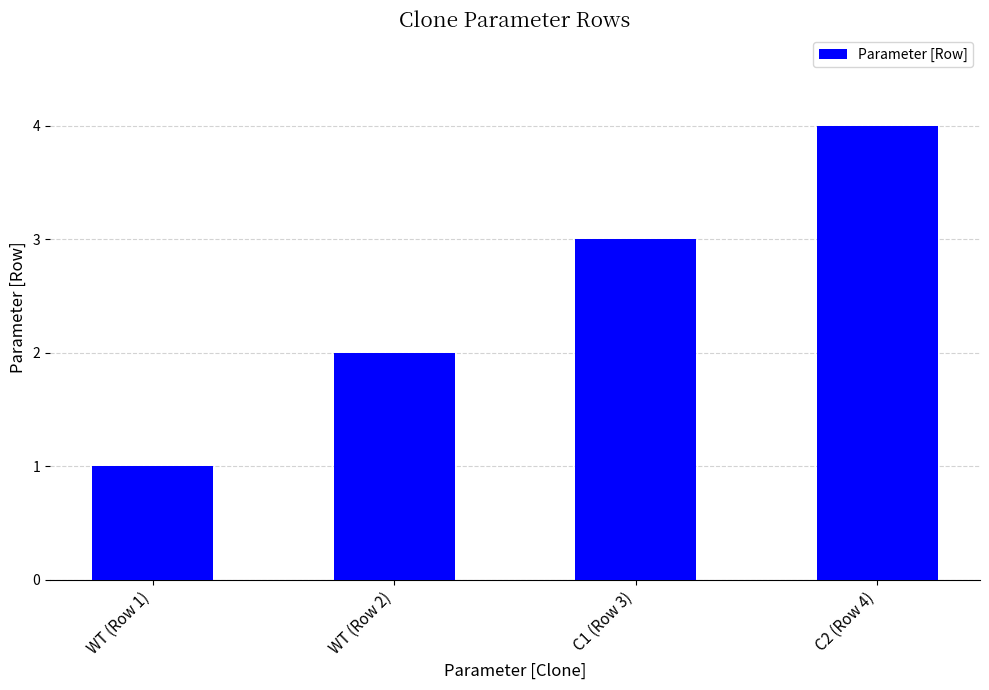

Approximately how many times larger is the value at C1 (Row 3) compared to WT (Row 2)?

1.5